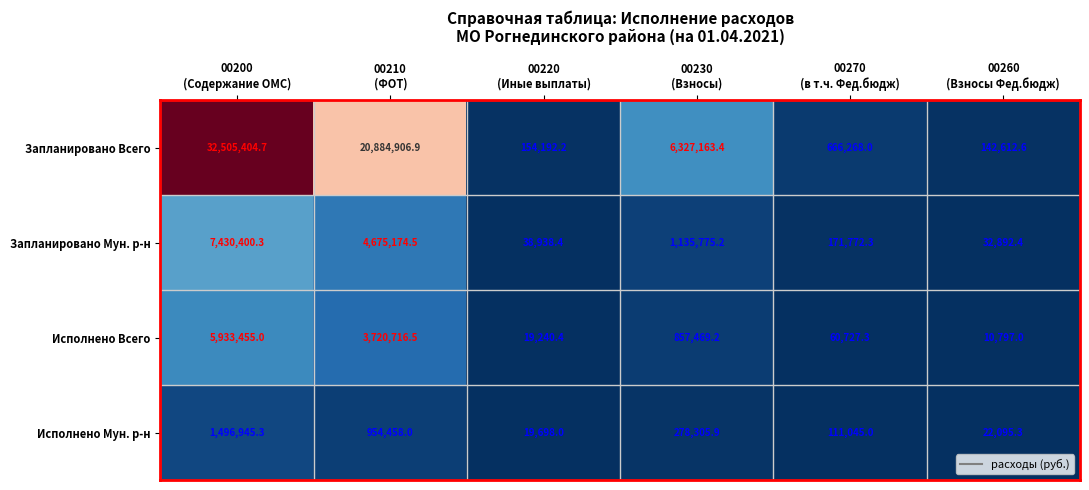

What is the minimum value for Исполнено Мун. р-н?

19698.0